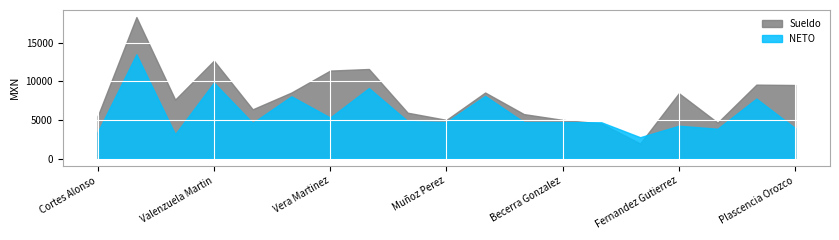

What is the greatest value displayed?

18317.8